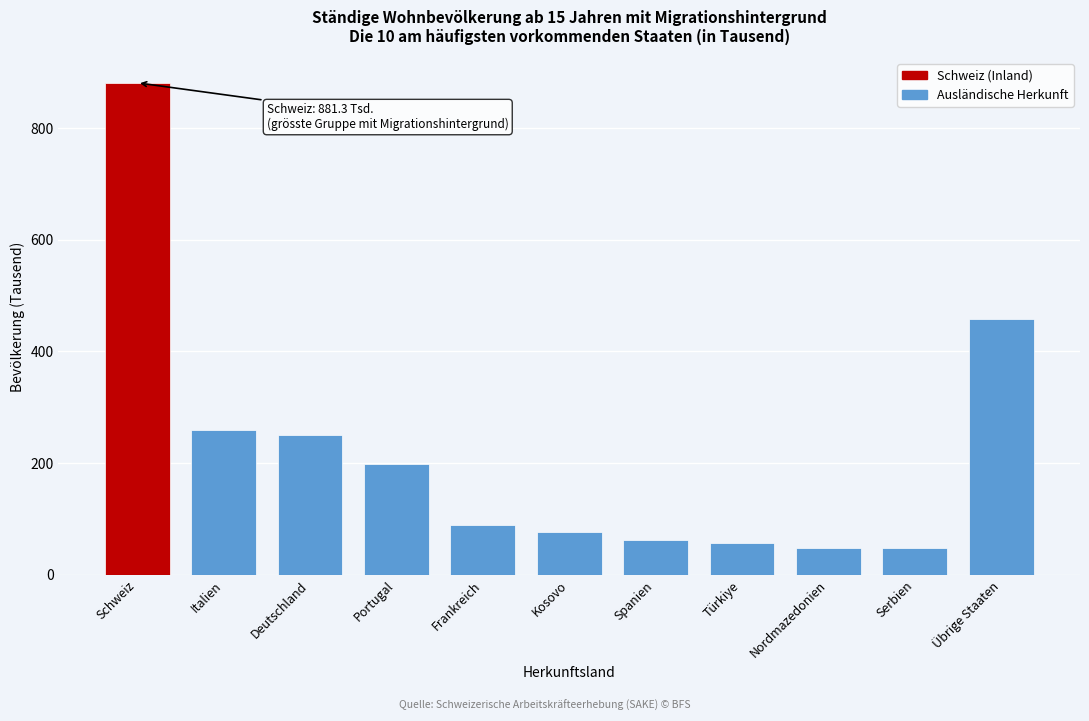

Reading right to left, list all the values displayed in this chart.

458.1	47.0	47.0	56.5	61.8	77.1	89.3	197.6	250.6	259.5	881.3